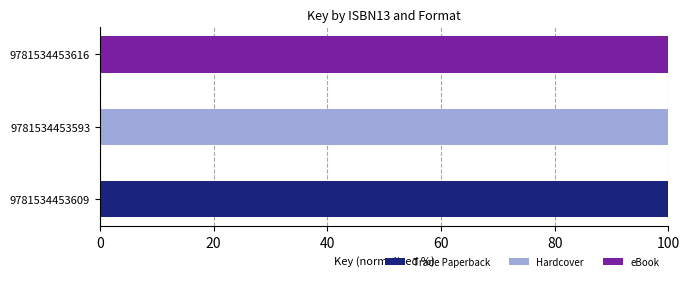

True or false: Trade Paperback has a value of 100 at 9781534453609.

True